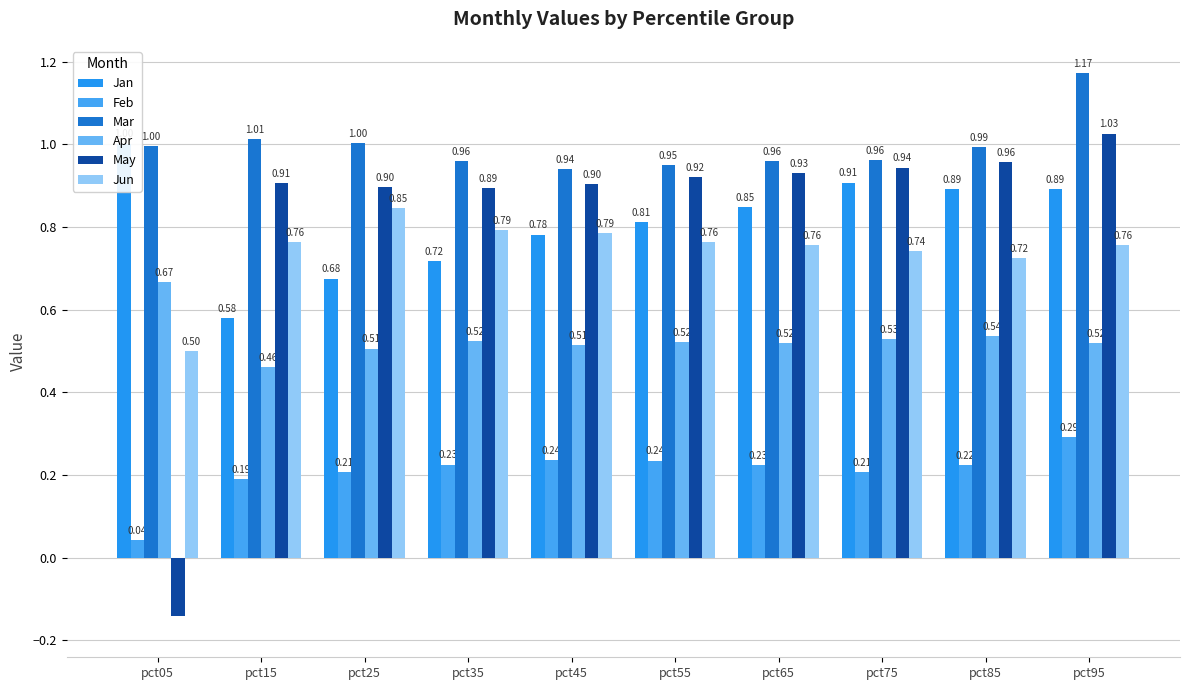

Does the chart contain stacked bars?

No